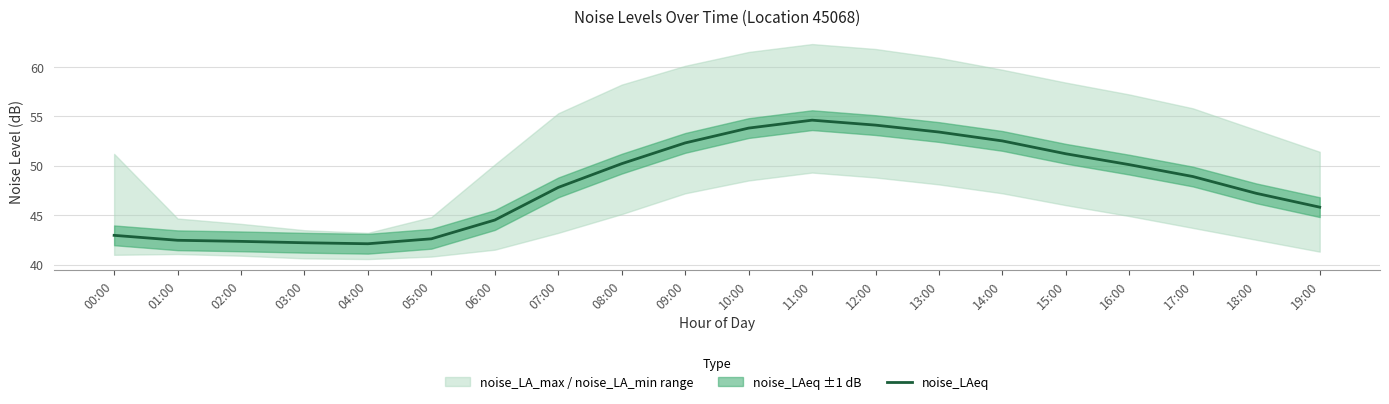

What is the difference between the values at 05:00 and 17:00?

6.3